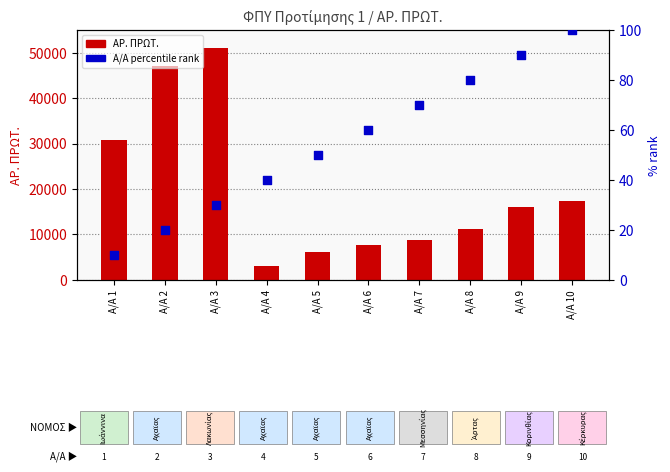

Which series contains the highest Y value?

ΑΡ. ΠΡΩΤ.